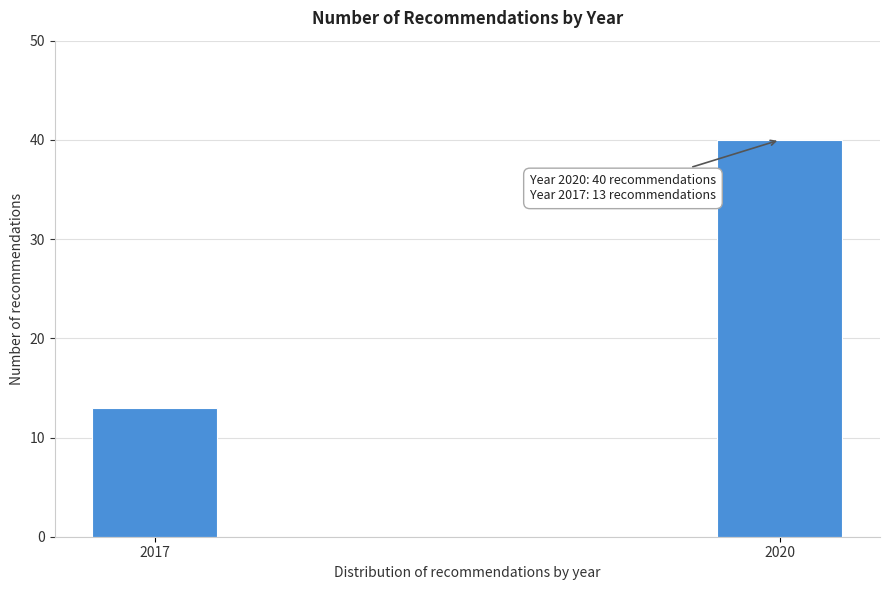

Reading left to right, what are all the values shown in this chart?

13	40